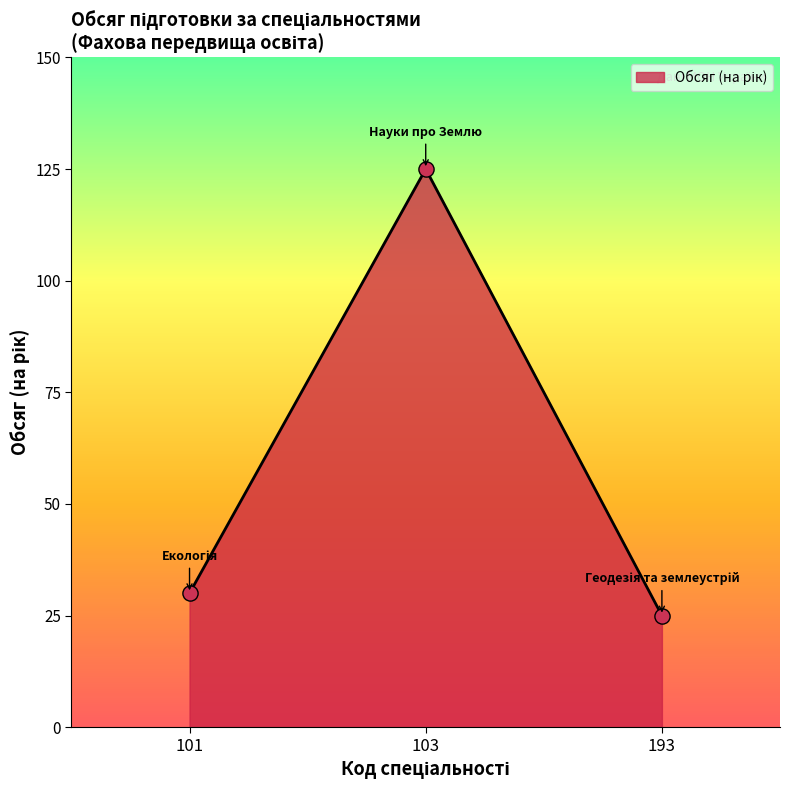

What is the change in value from 103 to 193?

-100